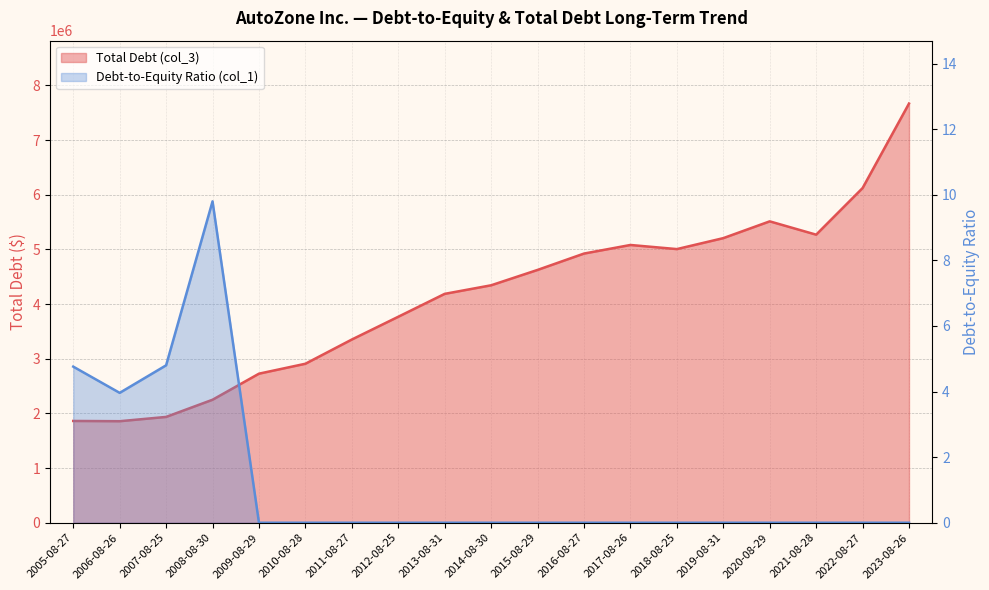

How many data points does each series have?

19